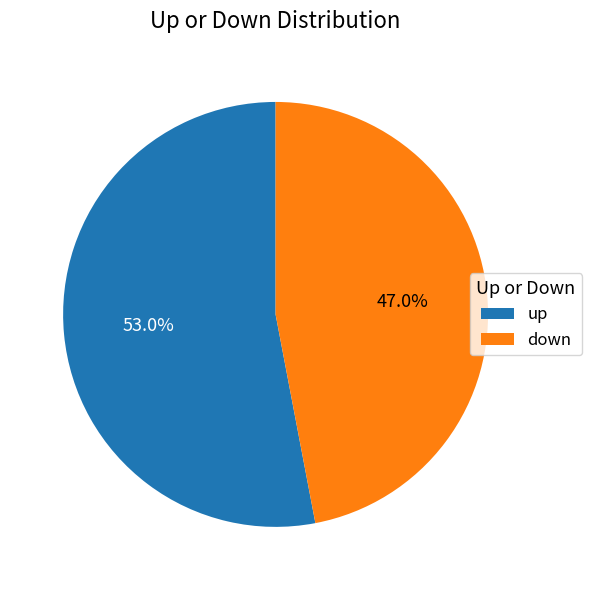

What is the smallest slice in the pie chart?

down